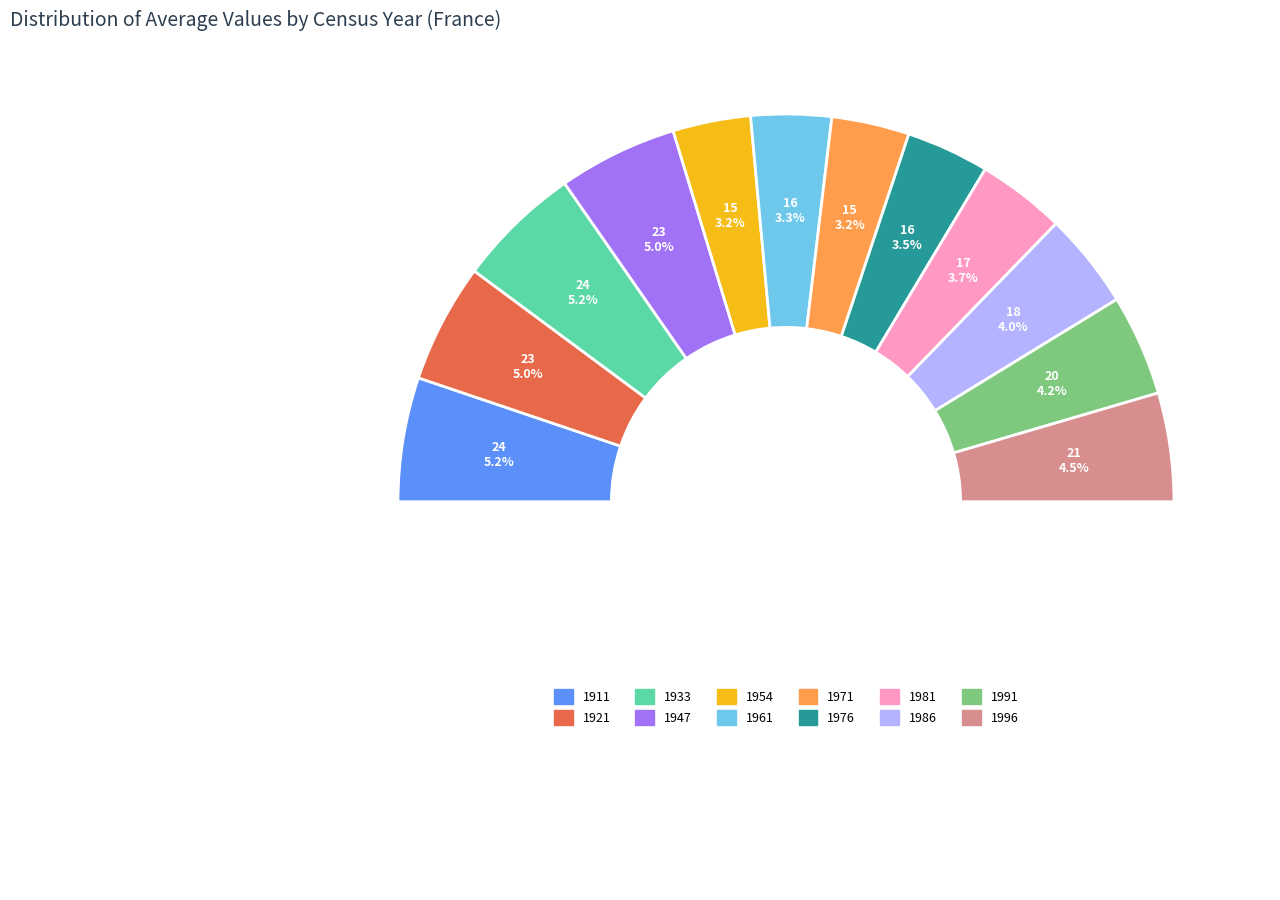

How many slices are in this pie chart?

13